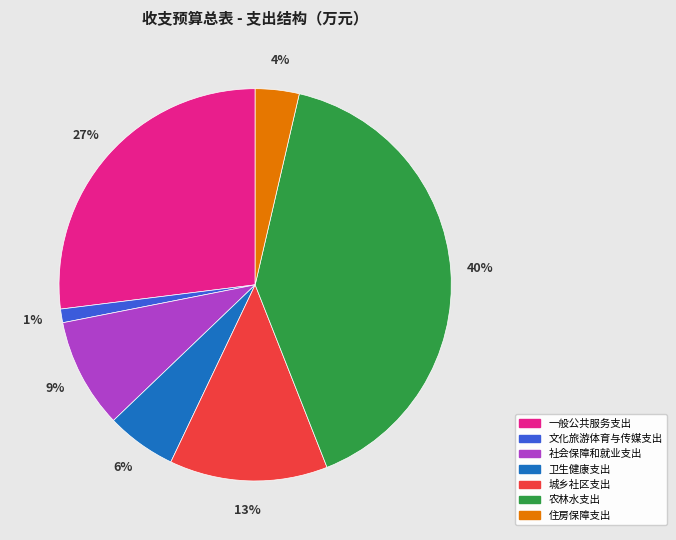

Is it true that 文化旅游体育与传媒支出 is 11% of the pie?

False